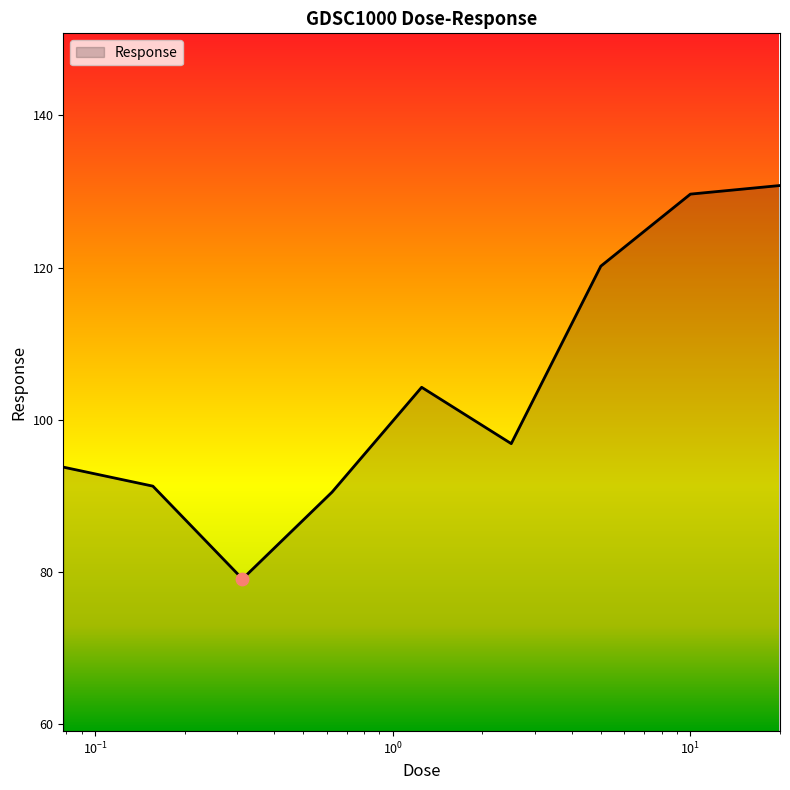

What is the difference between the maximum and minimum values?

51.7